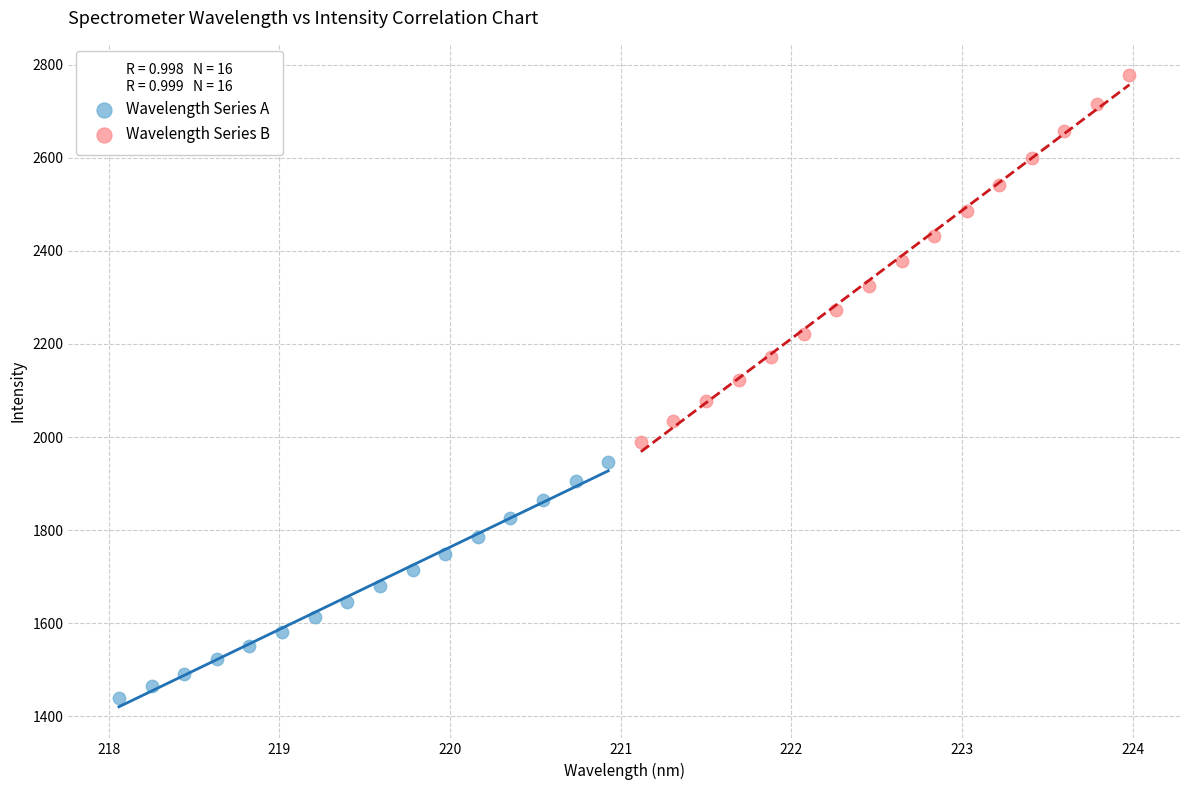

Which series has the largest Y range (max minus min)?

Wavelength Series B